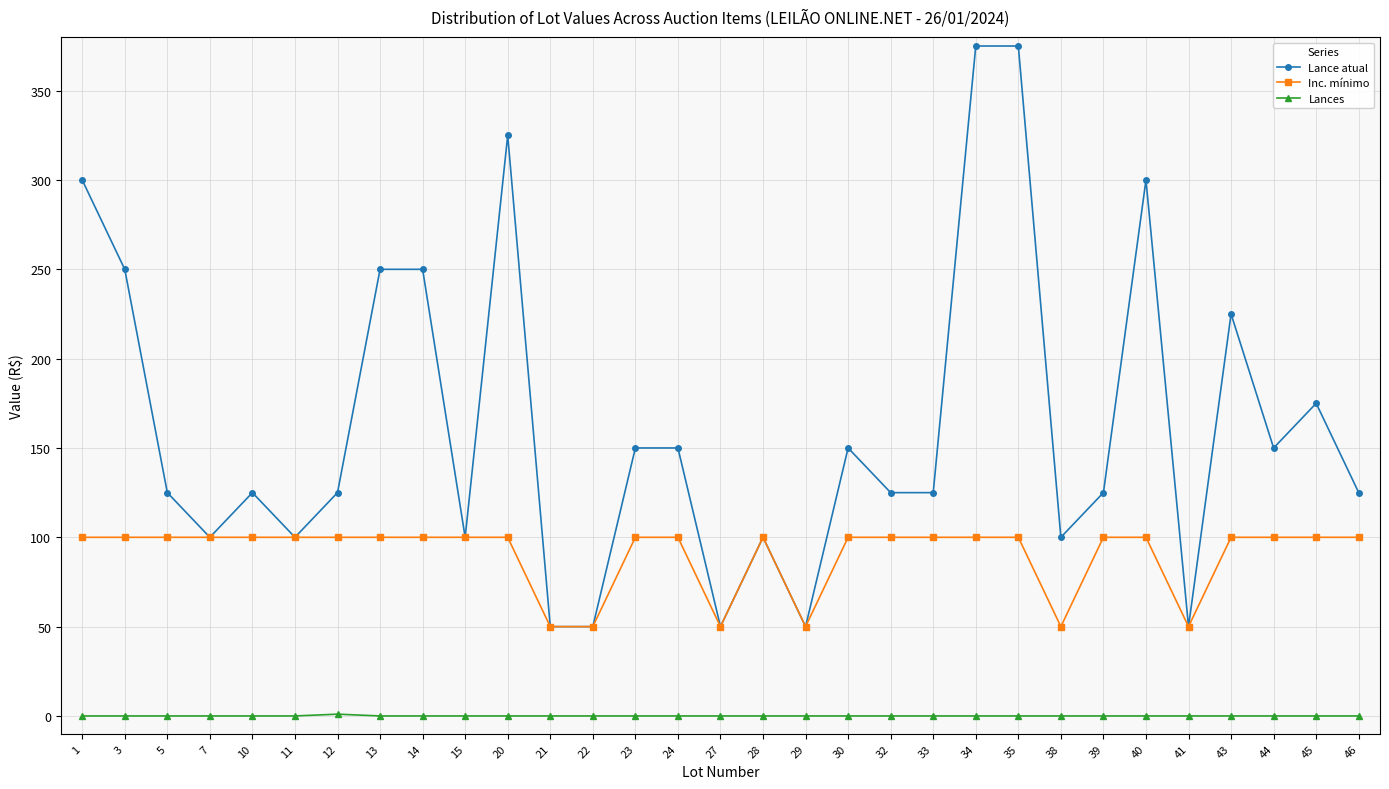

What is the total value across all series at 7?

200